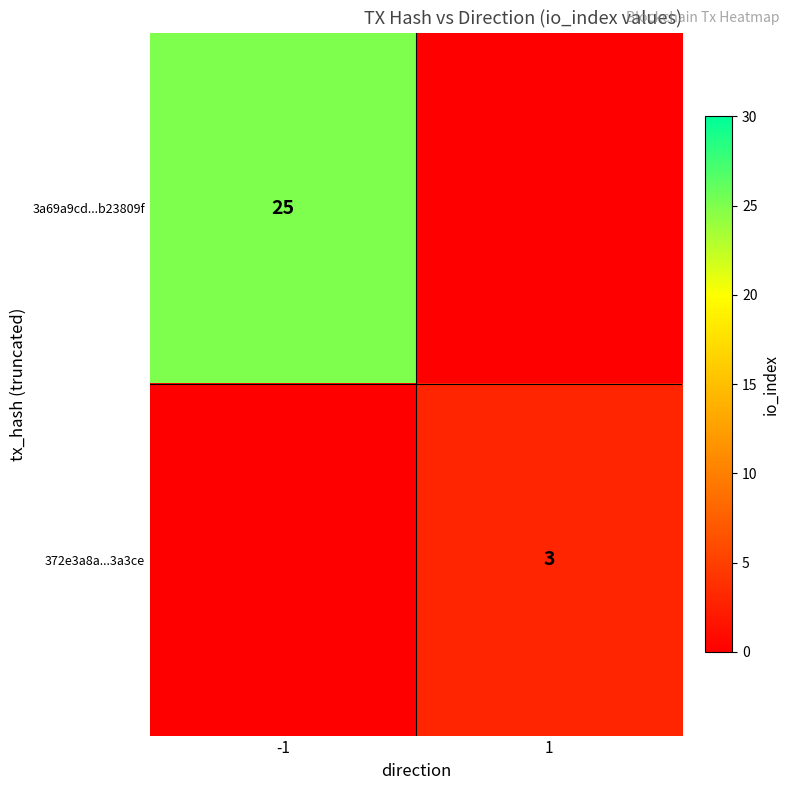

The 372e3a8a...3a3ce series shows 2 at 1. True or false?

False